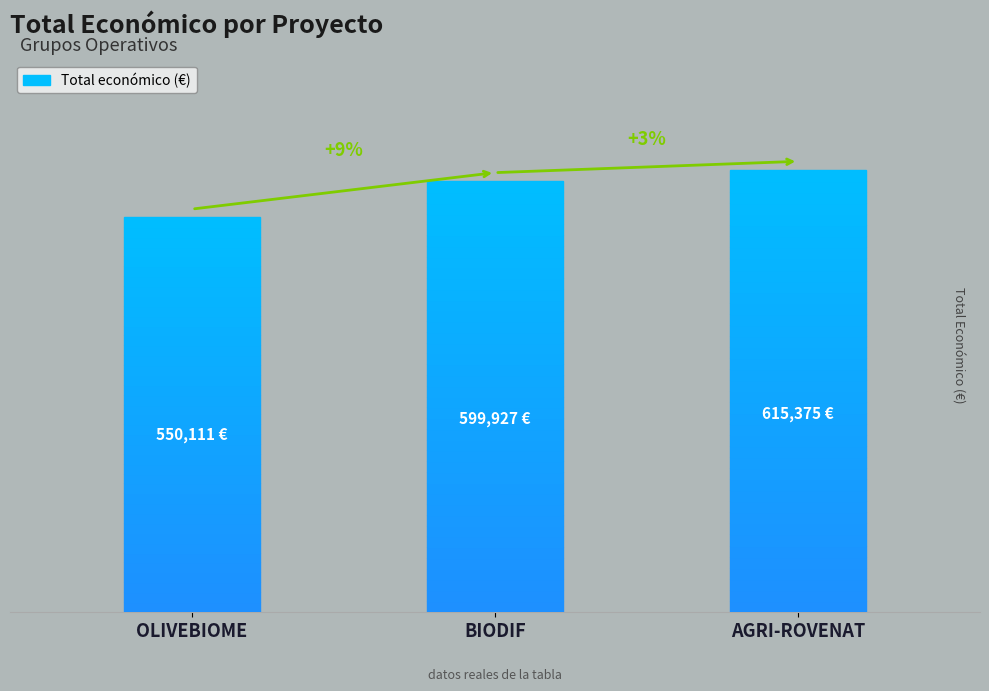

What is the difference between the maximum and minimum values?

65264